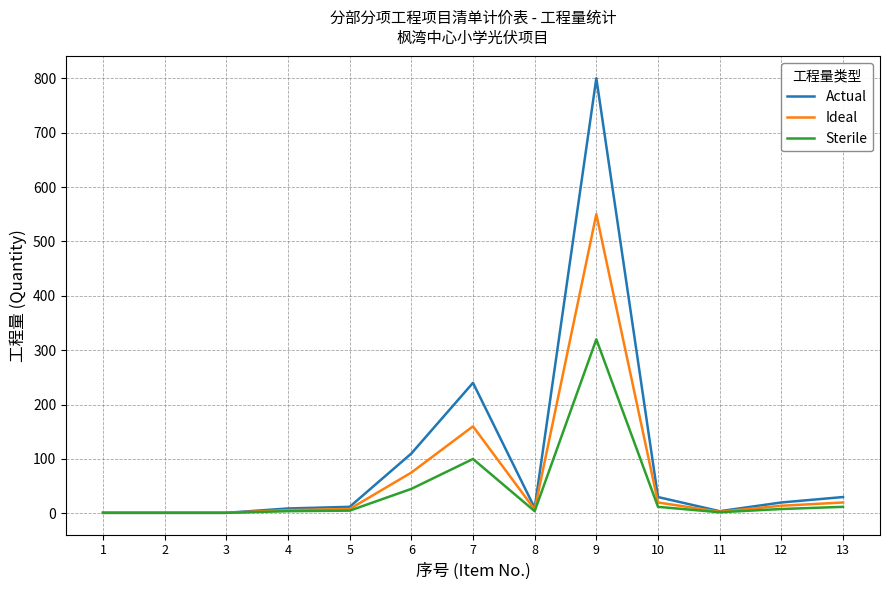

True or false: Sterile has a value of 1 at 2.

True